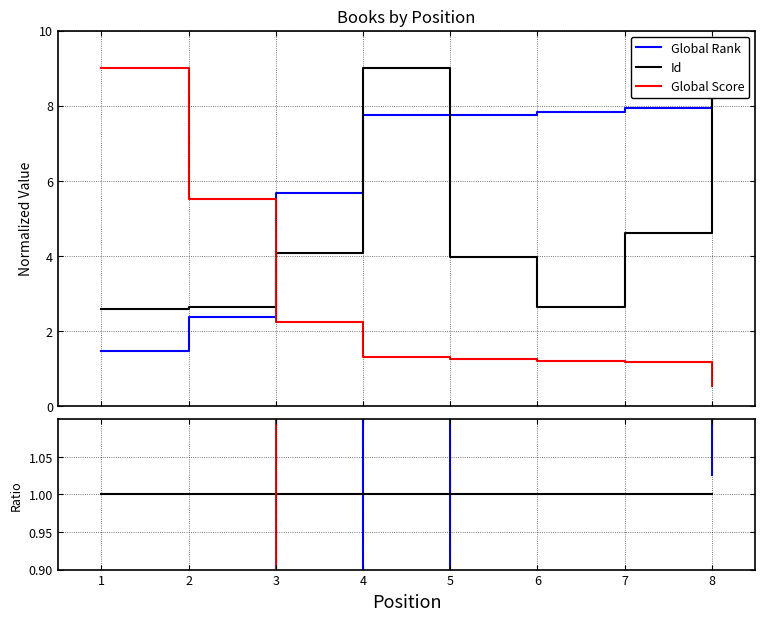

How many times do Global Score and Global Rank cross each other?

1